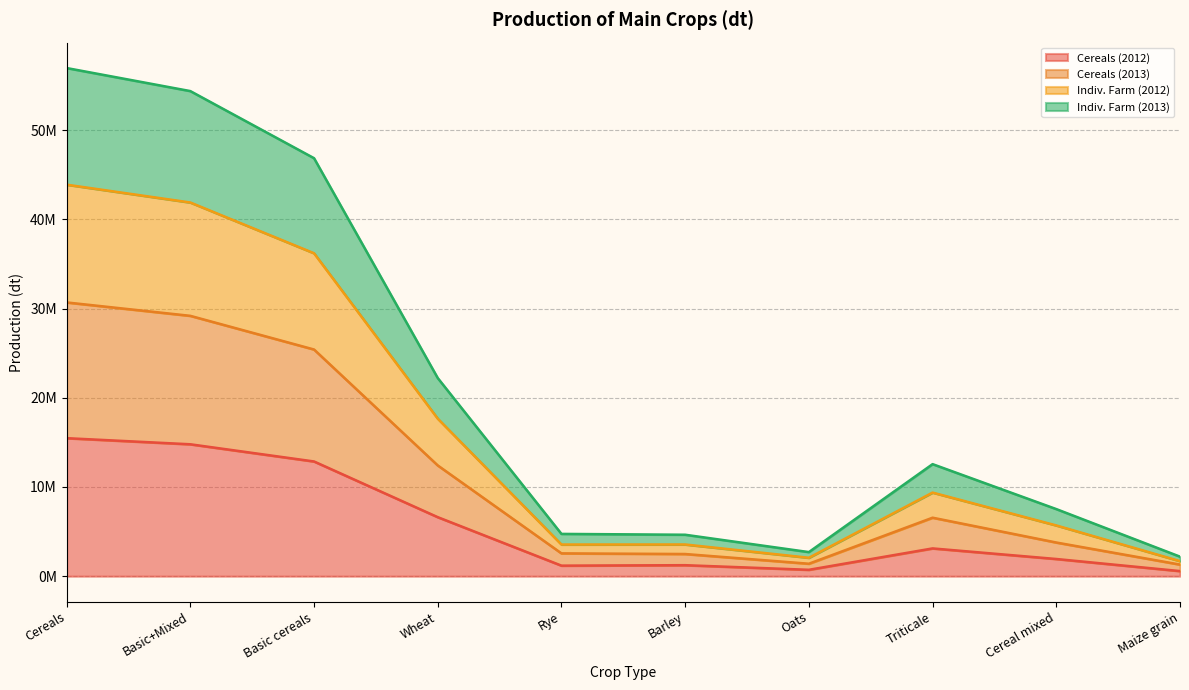

List the labels in order of Cereals (2012) value, largest first.

Cereals, Basic+Mixed, Basic cereals, Wheat, Triticale, Cereal mixed, Barley, Rye, Oats, Maize grain